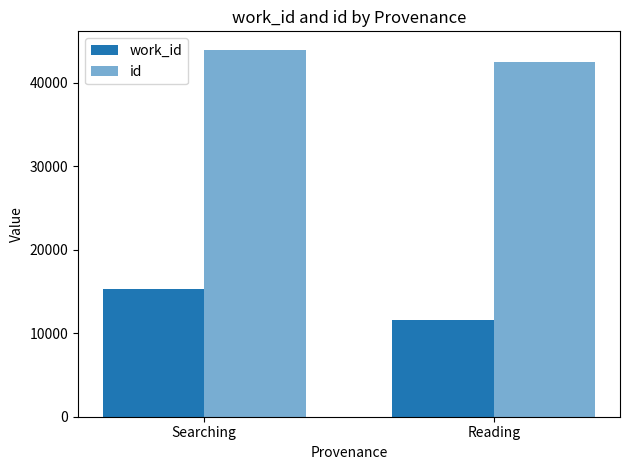

Reading left to right, list all the values displayed in this chart.

work_id: Searching=15286	Reading=11606
id: Searching=43952	Reading=42511